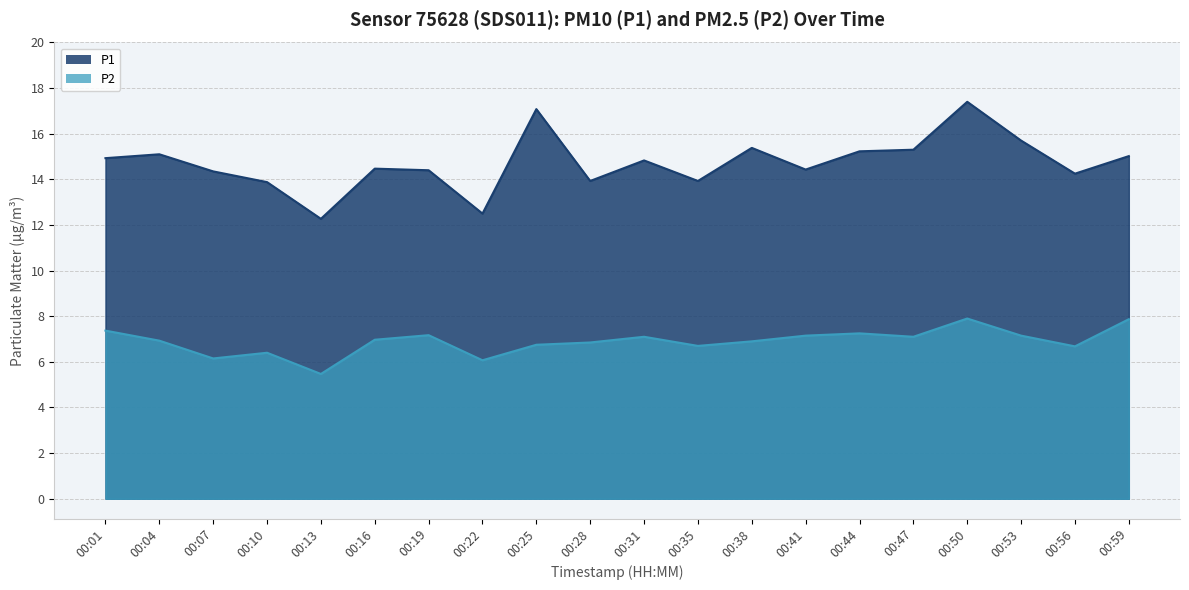

Where is the first local maximum for P1?

00:04